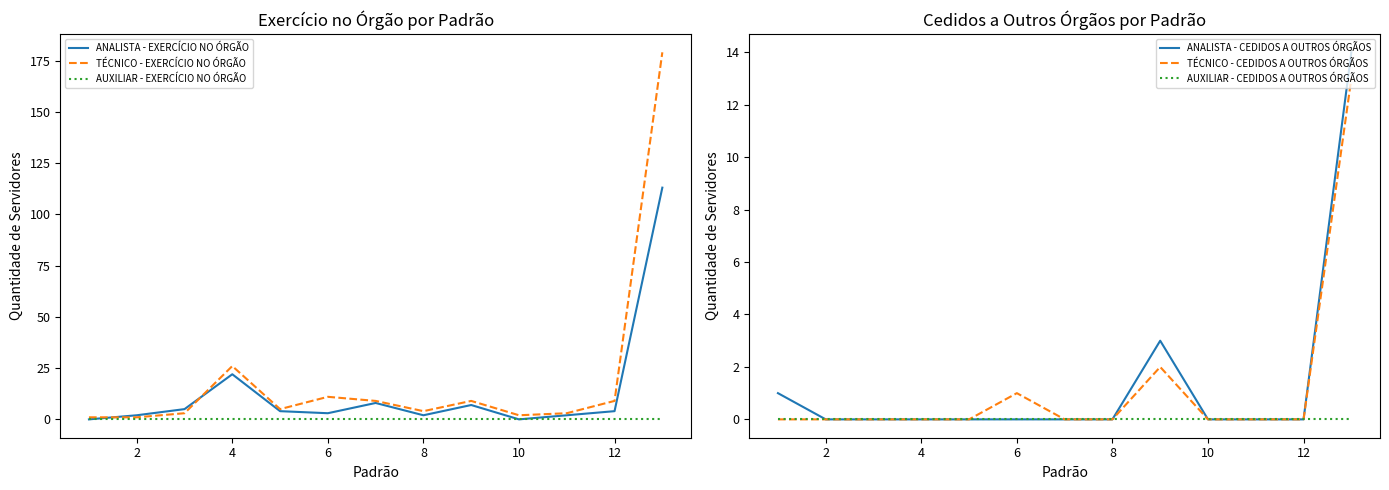

What are all the series names shown in the legend?

ANALISTA - EXERCÍCIO NO ÓRGÃO, TÉCNICO - EXERCÍCIO NO ÓRGÃO, AUXILIAR - EXERCÍCIO NO ÓRGÃO, ANALISTA - CEDIDOS A OUTROS ÓRGÃOS, TÉCNICO - CEDIDOS A OUTROS ÓRGÃOS, AUXILIAR - CEDIDOS A OUTROS ÓRGÃOS